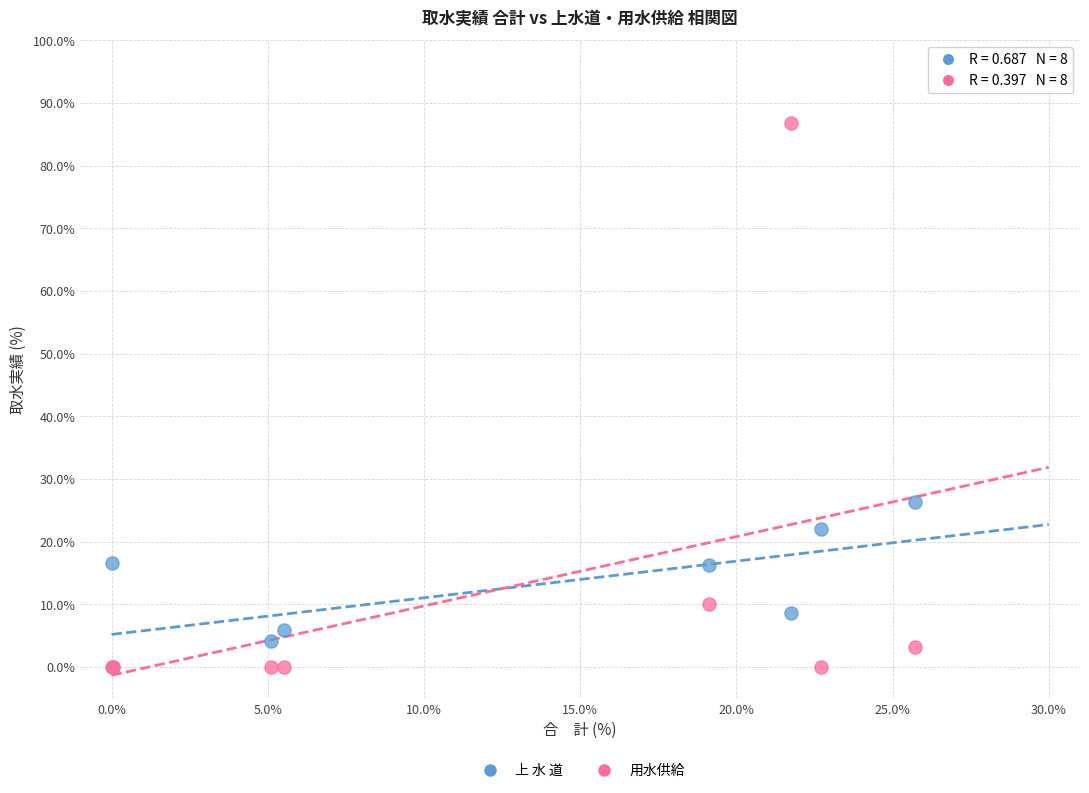

In the 用水供給 series, what Y value is closest to 43?

10.1